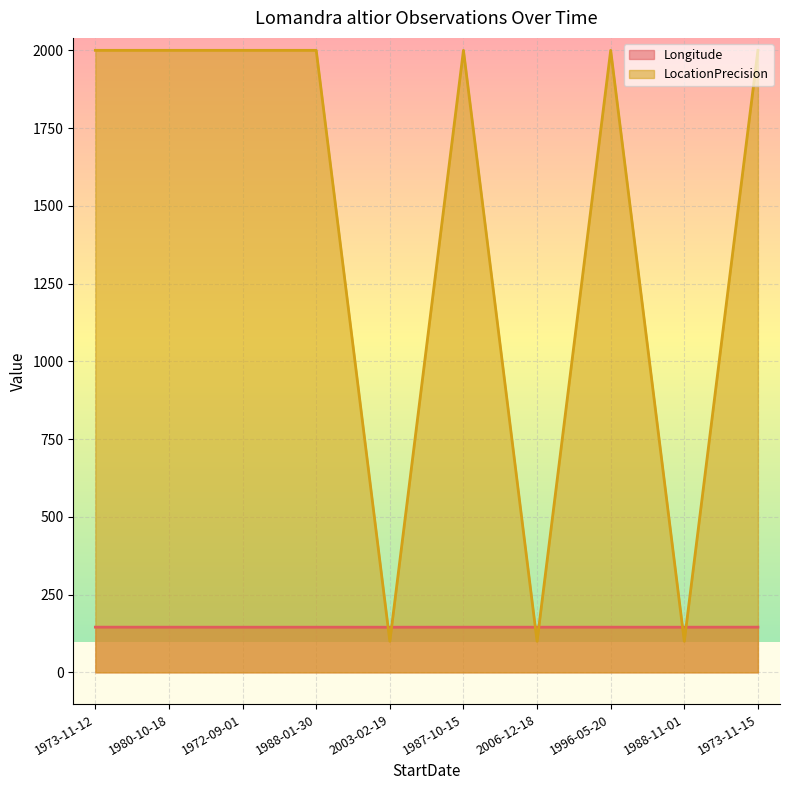

True or false: LocationPrecision has a value of 849.2 at 1988-01-30.

False